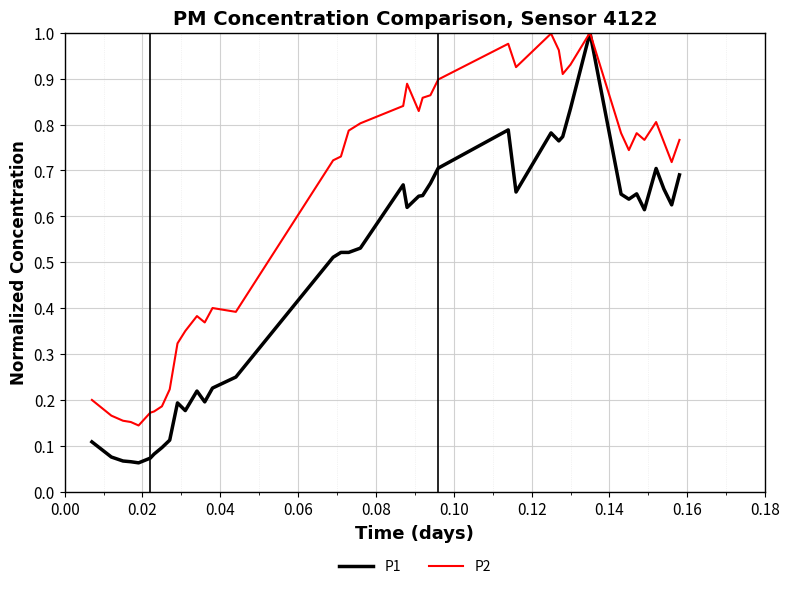

Which series has the widest spread of values?

P1